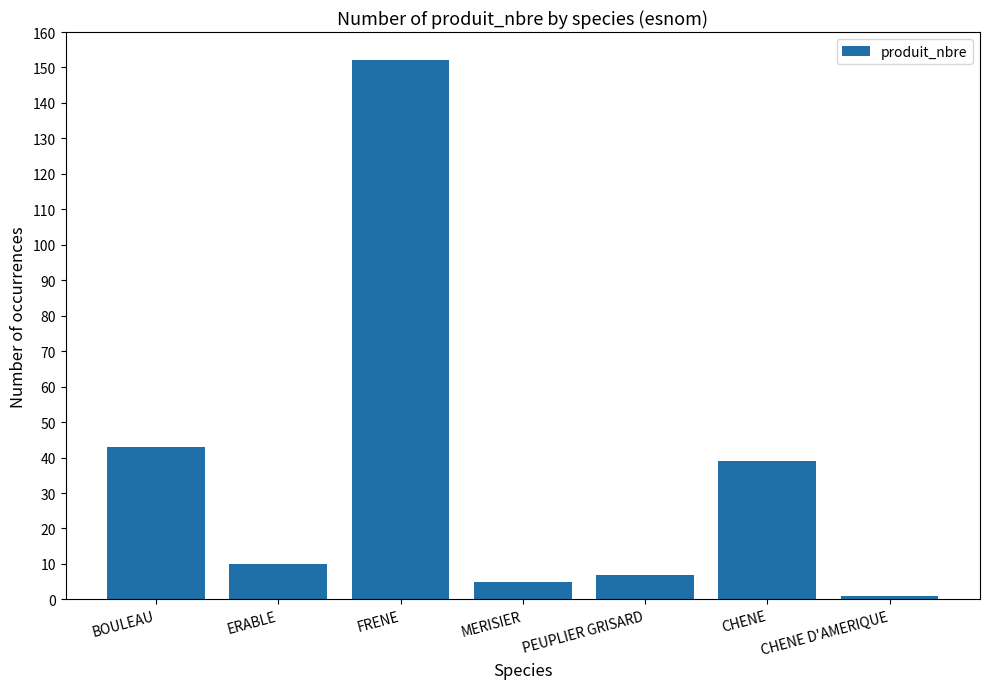

Reading left to right, extract all data points from this chart.

43	10	152	5	7	39	1